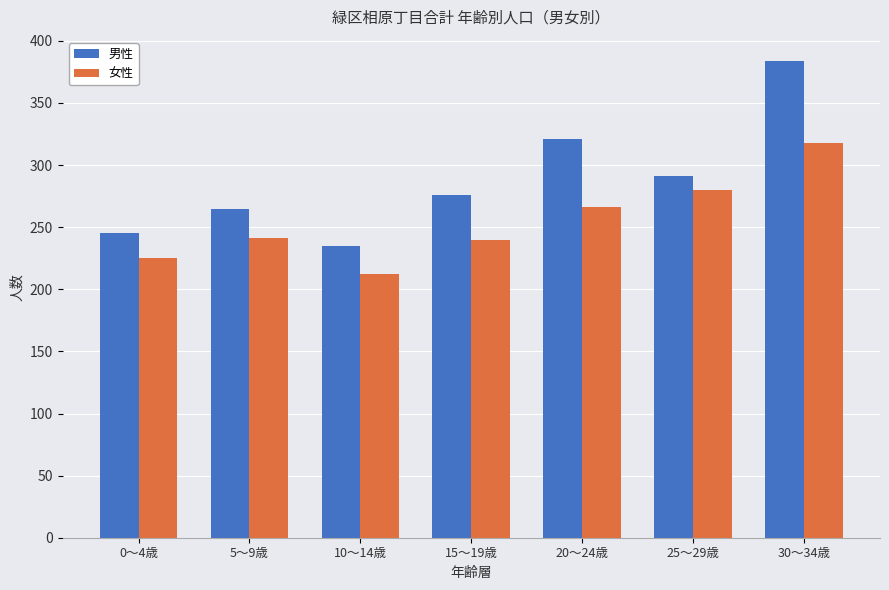

How many distinct data groups are displayed?

2